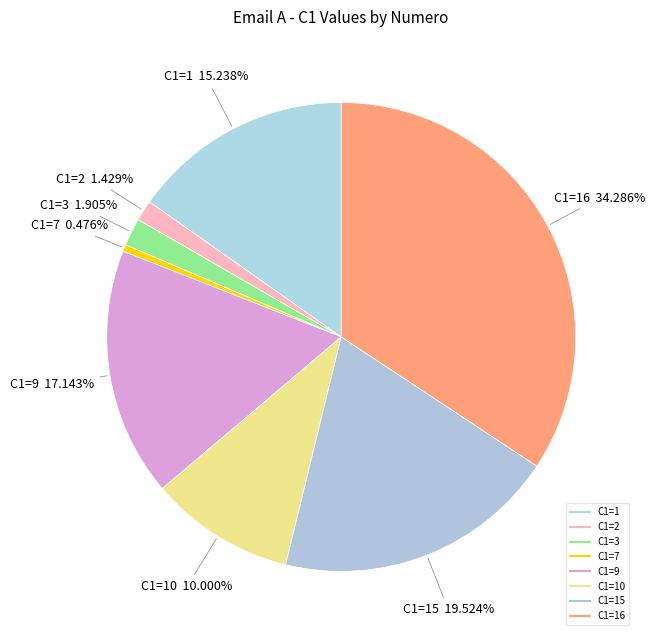

Count the number of slices in the pie.

8